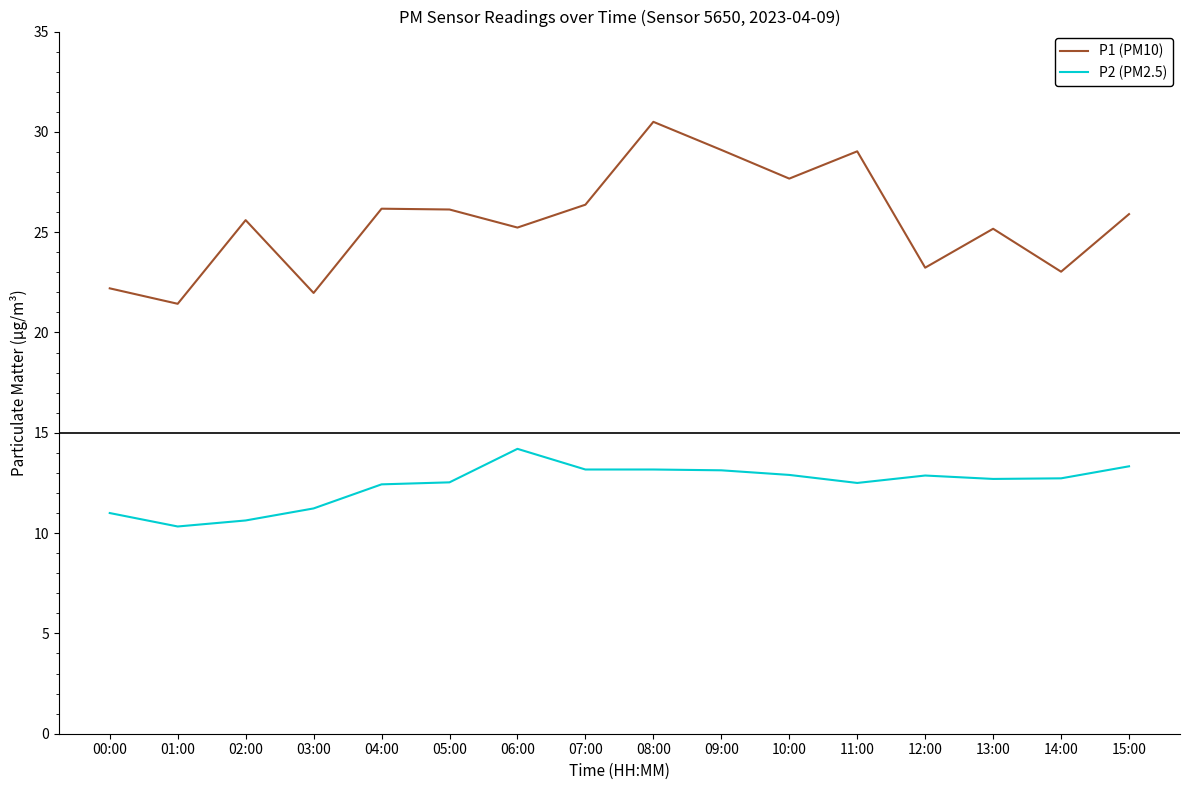

At which category is the sum across all series the highest?

08:00